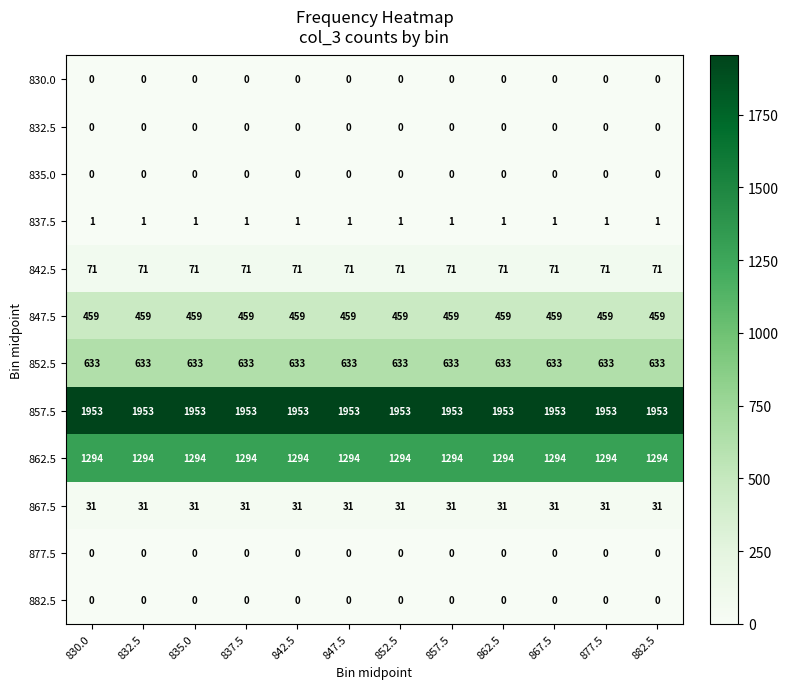

What is the lowest value of the 867.5 series?

31